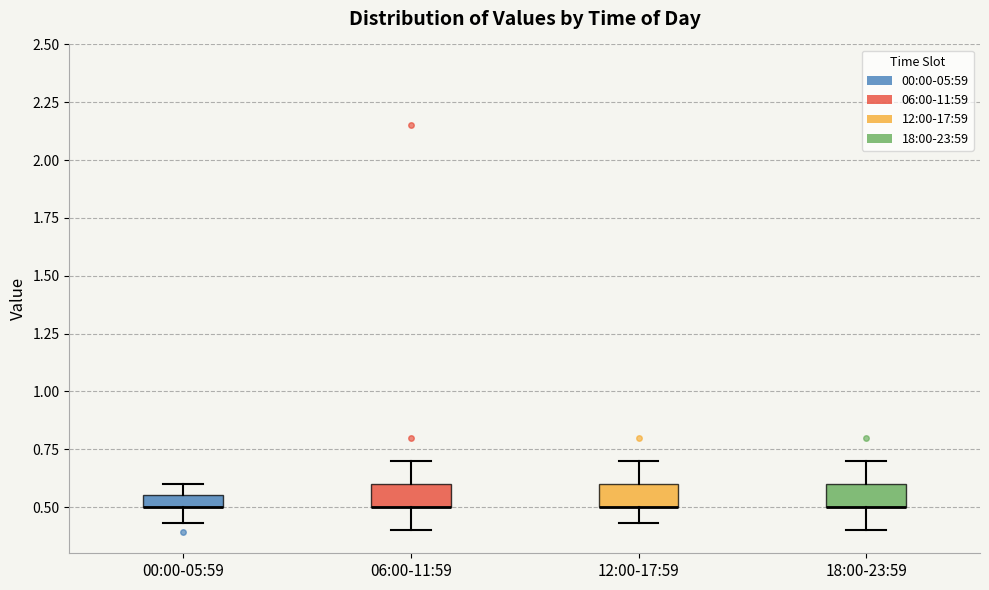

Where is the lower edge of the box for 06:00-11:59 on the y-axis? The values are not printed on the chart, so give them approximately, as read against the axis.

0.50